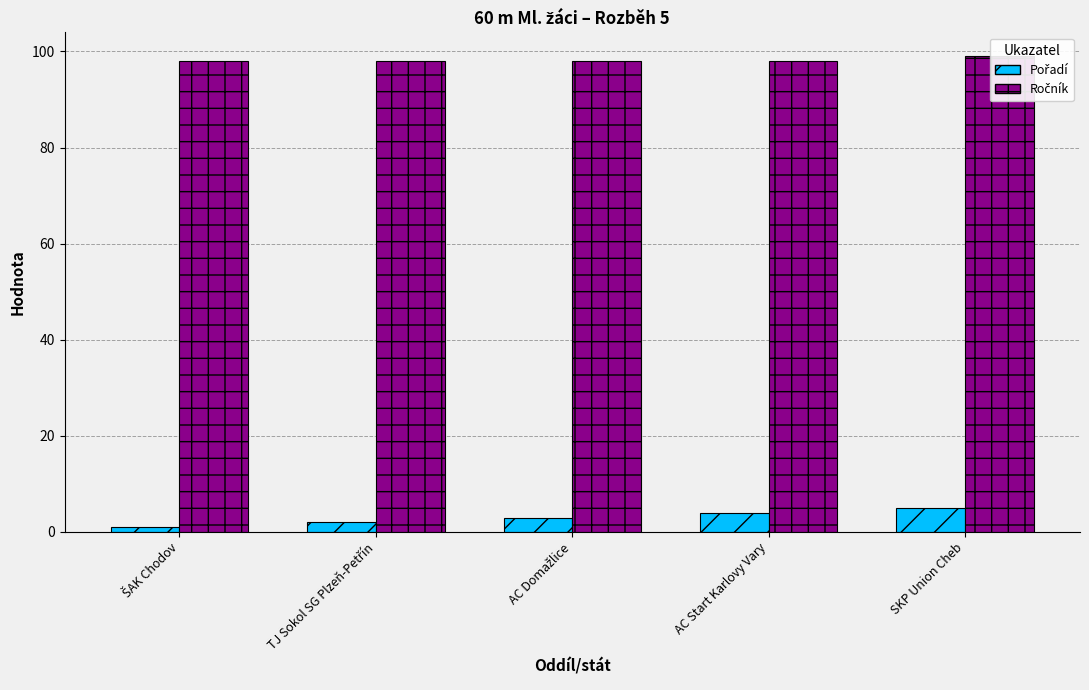

What is the lowest value of the Pořadí series?

1